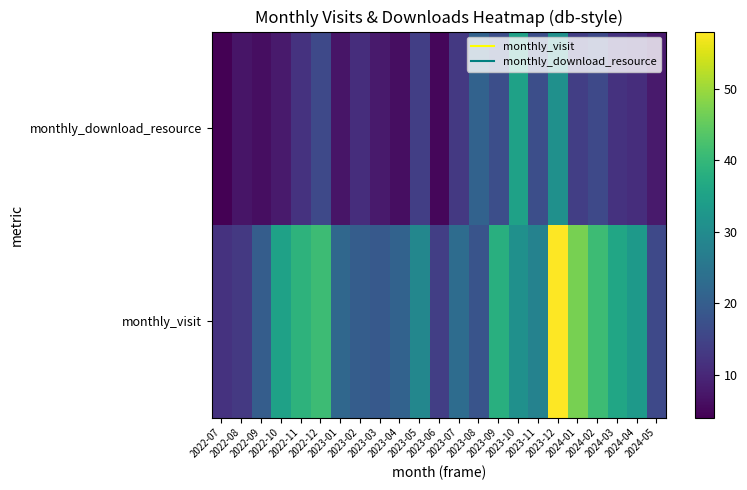

Rank the series by their average value, from highest to lowest.

monthly_visit, monthly_download_resource